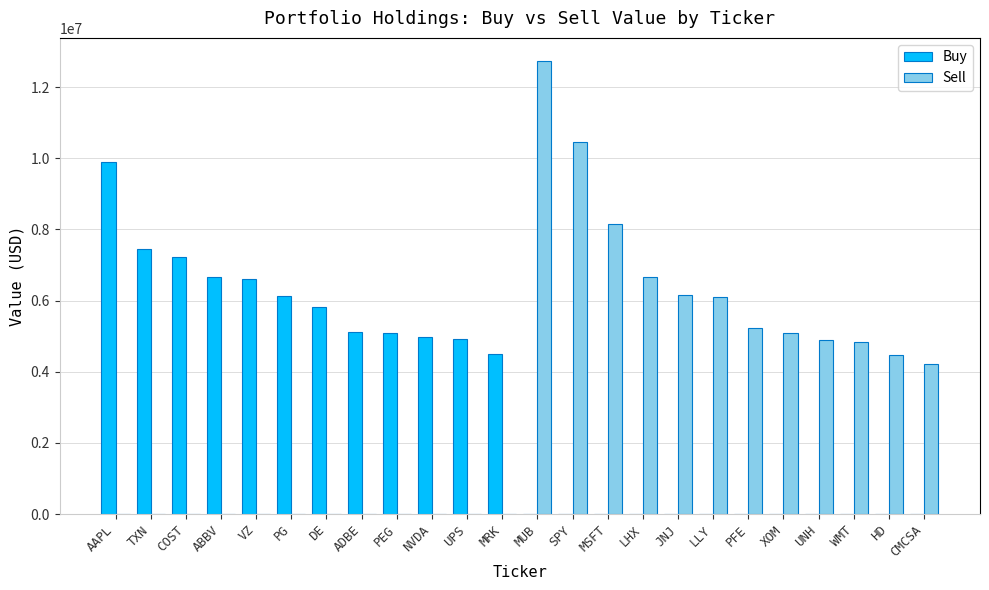

Which series changed the most between DE and MRK?

Buy